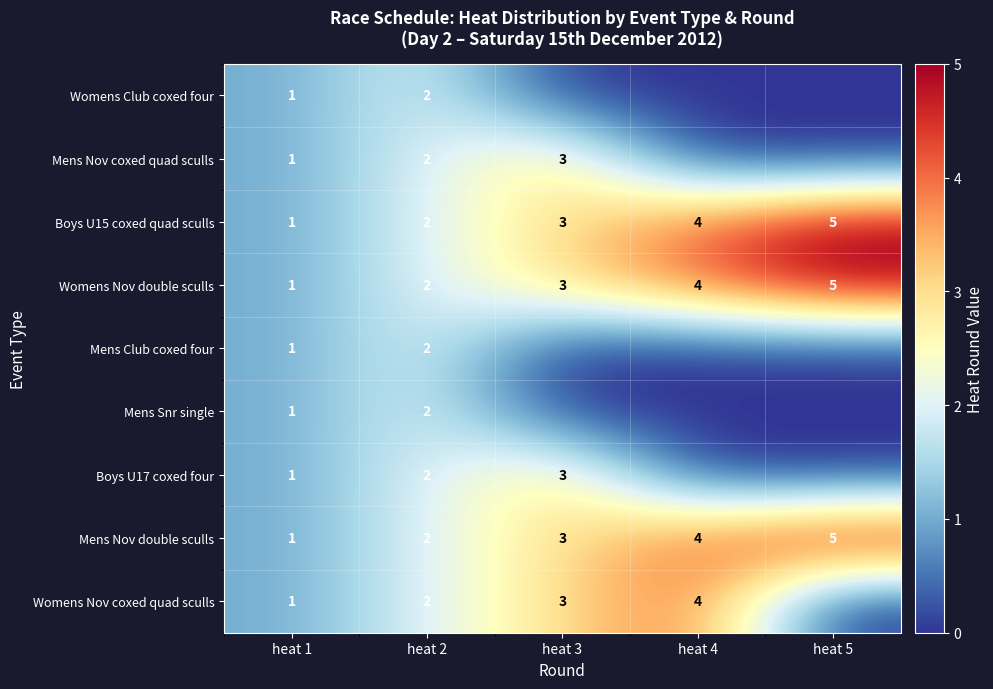

Is the value of Mens Nov double sculls at heat 2 greater than the value of Womens Nov coxed quad sculls at heat 3?

No